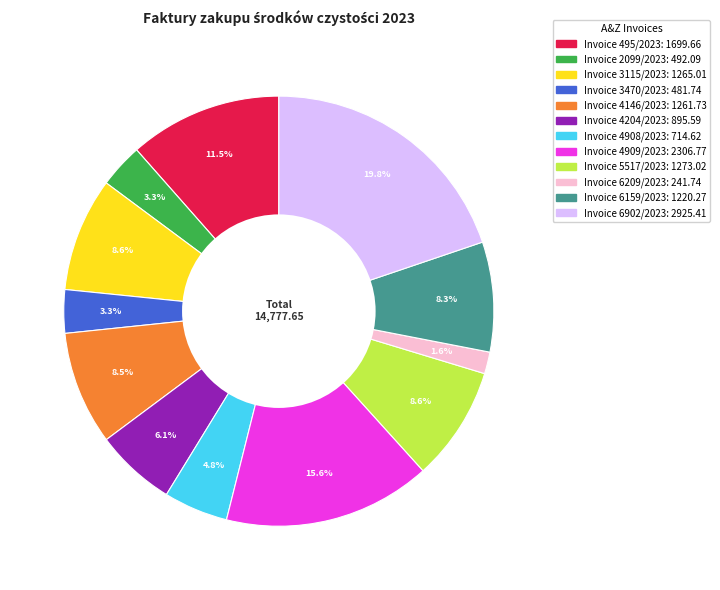

Is there any slice that represents more than half of the pie?

No